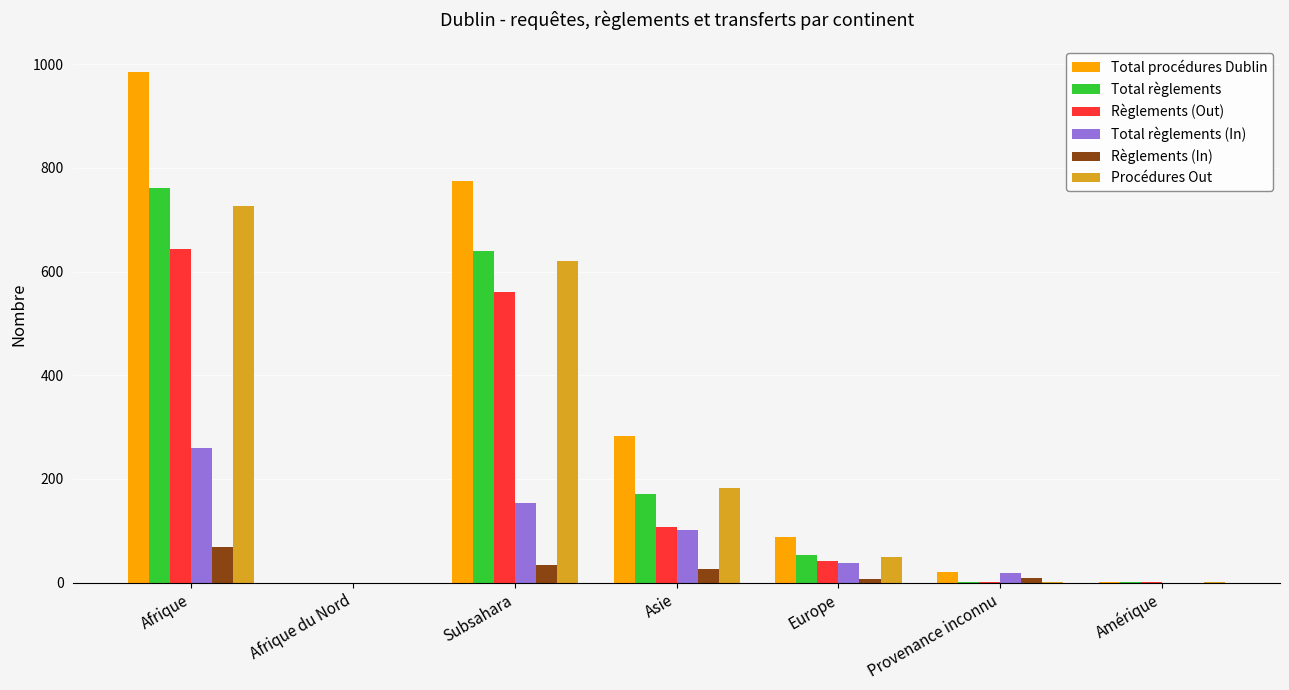

How many groups of bars are there?

7